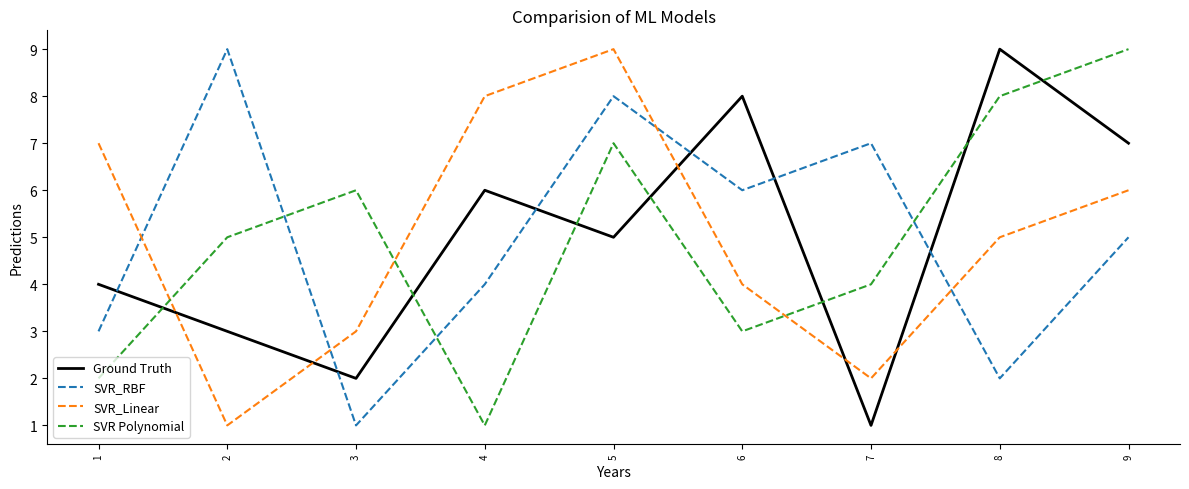

Count the number of categories in the chart.

9